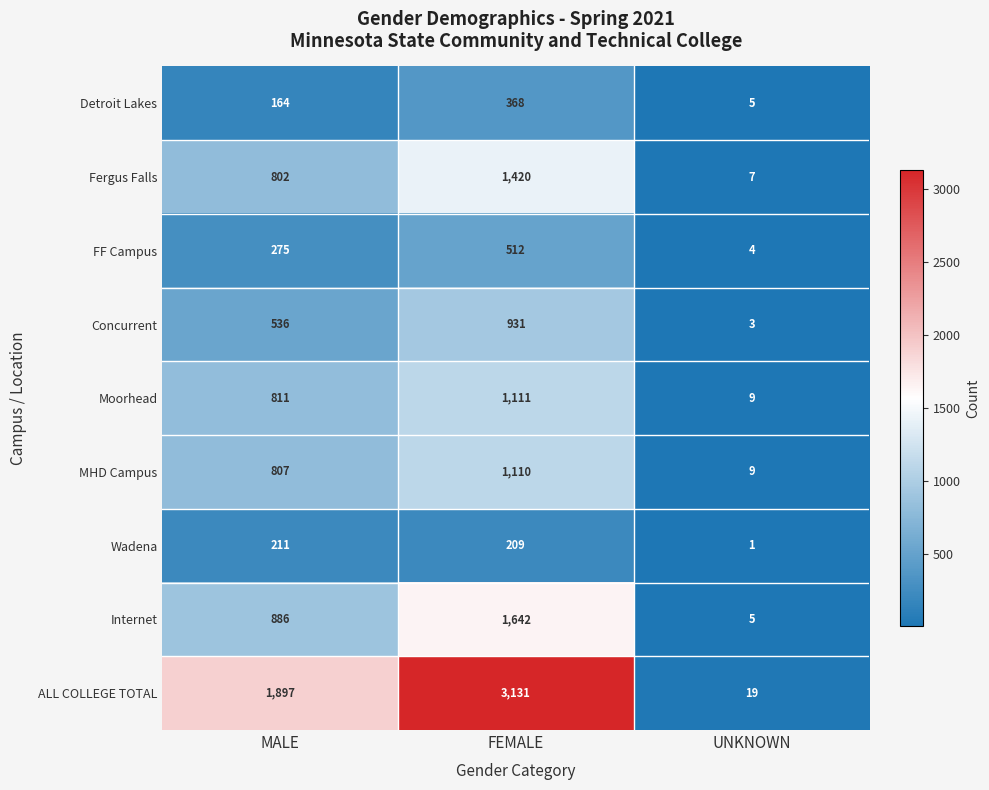

What is the spread (max minus min) of values at UNKNOWN?

18